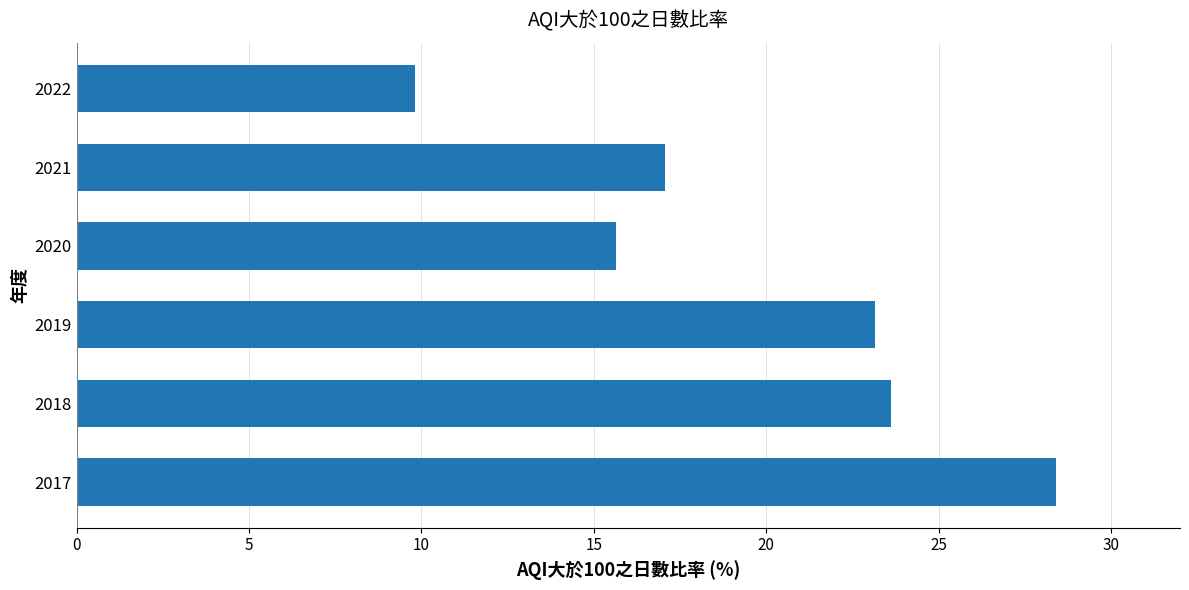

Reading top to bottom, list all the values displayed in this chart.

2022=9.8	2021=17.1	2020=15.6	2019=23.1	2018=23.6	2017=28.4